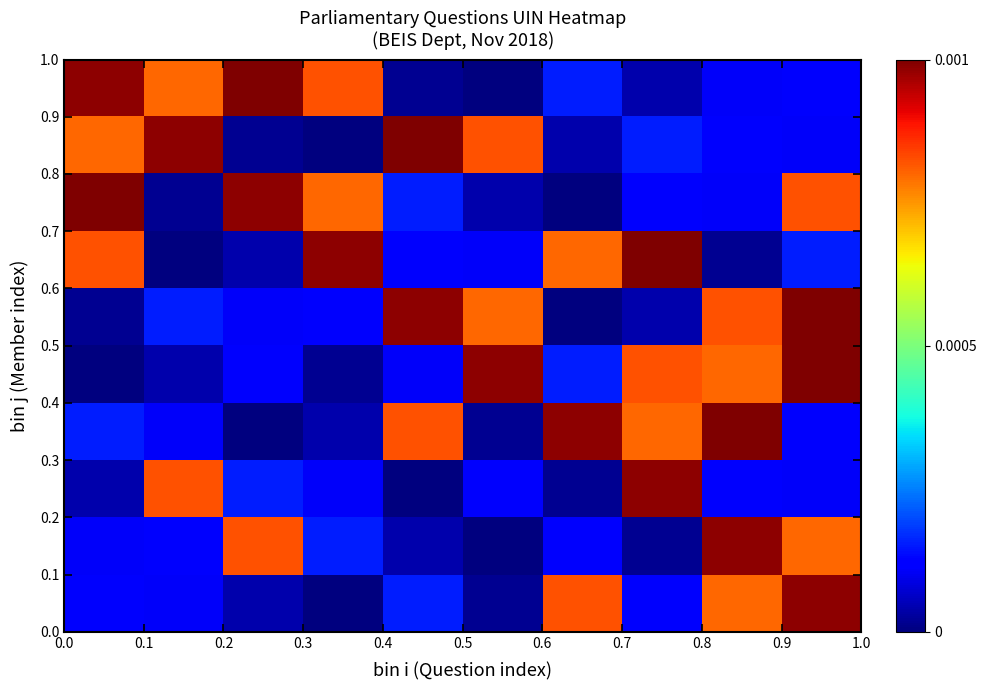

How many series are shown in this chart?

10